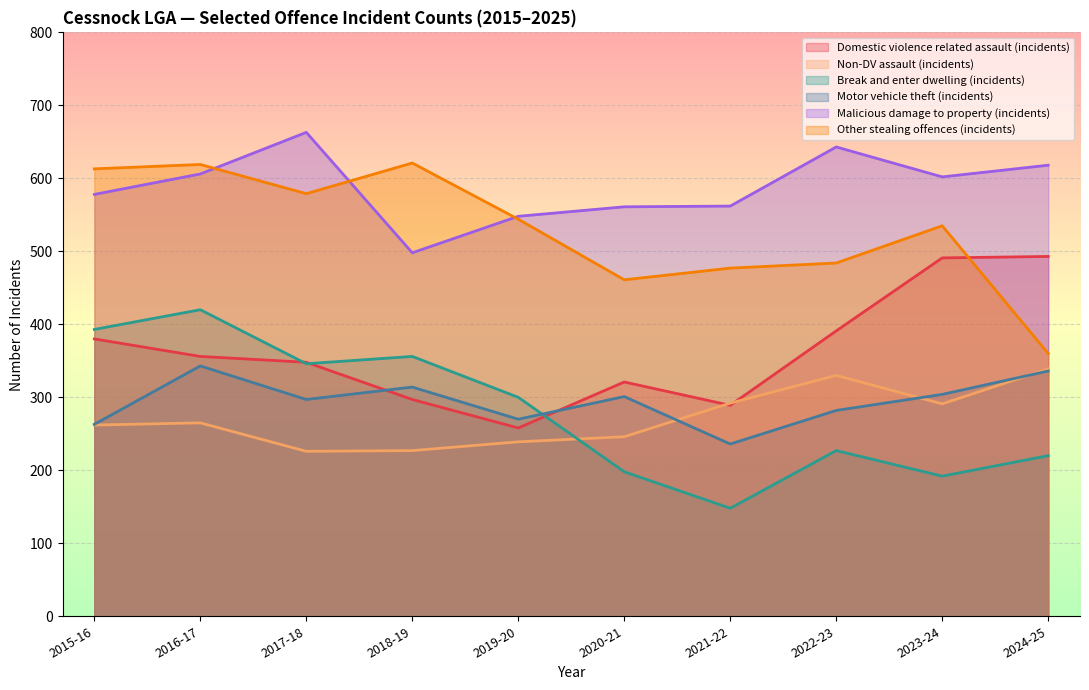

Which series has the largest total across all categories?

Malicious damage to property (incidents)